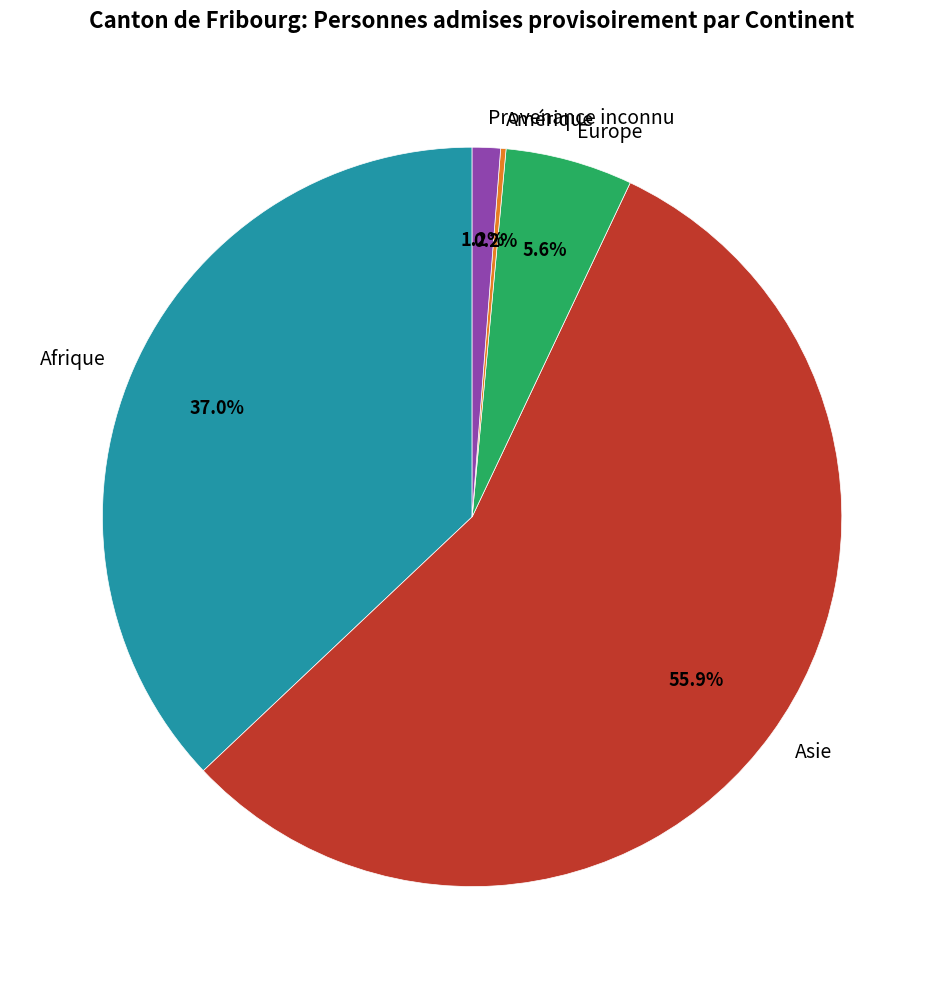

What is the total percentage of Europe and Provenance inconnu?

6.8%